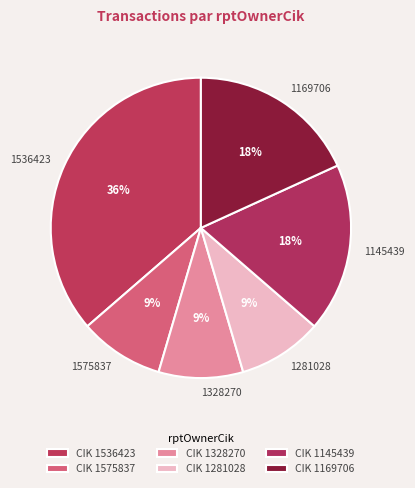

Approximately how many times larger is the value at 1575837 compared to 1281028?

1.0